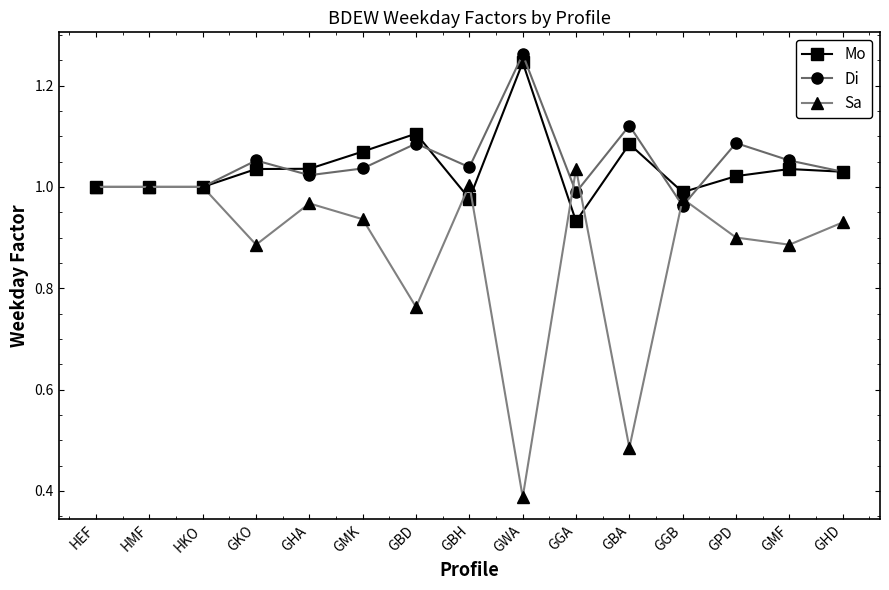

Which series ends up on top after the final intersection of Sa and Mo?

Mo